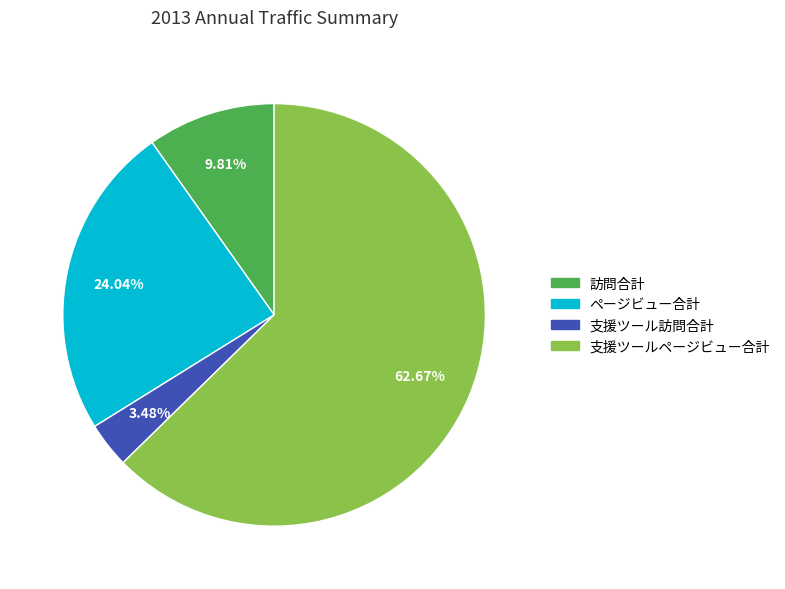

To the nearest percent, what is the combined percentage of 支援ツール訪問合計 and ページビュー合計?

28%